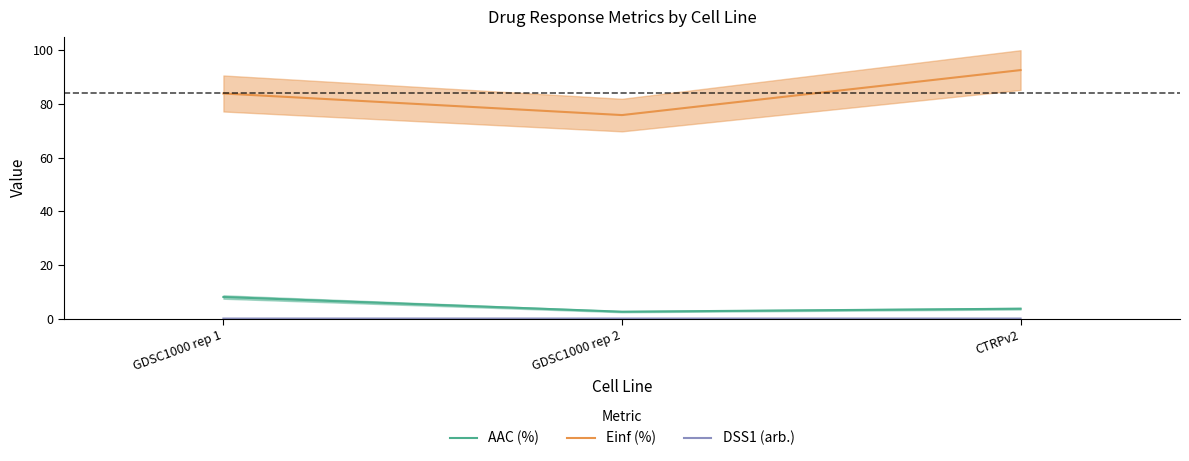

Reading left to right, extract all data points from this chart.

AAC (%): GDSC1000 rep 1=8.0	GDSC1000 rep 2=2.6	CTRPv2=3.7
Einf (%): GDSC1000 rep 1=83.9	GDSC1000 rep 2=75.9	CTRPv2=92.7
DSS1 (arb.): GDSC1000 rep 1=0.0	GDSC1000 rep 2=0.0	CTRPv2=0.0